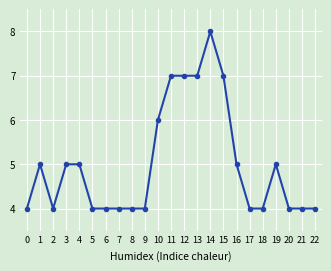

What is the average value?

5